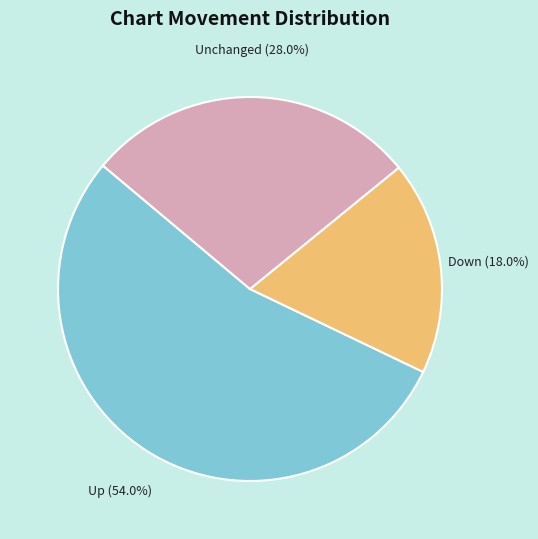

What is the ratio of the value at Down (18.0%) to the value at Up (54.0%)?

0.3